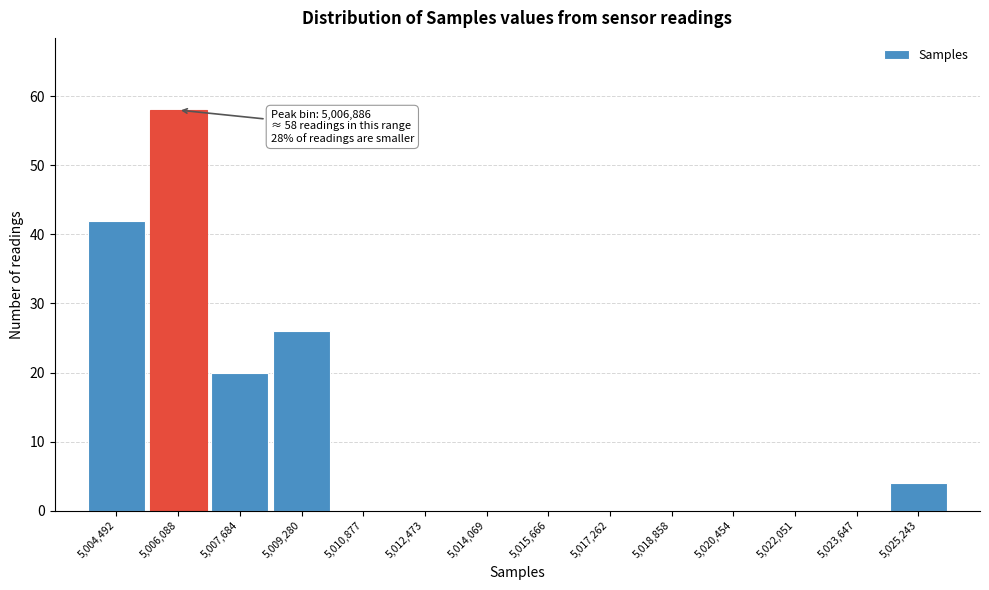

Reading left to right, transcribe all the data shown in this chart.

5,004,492=42	5,006,088=58	5,007,684=20	5,009,280=26	5,010,877=0	5,012,473=0	5,014,069=0	5,015,666=0	5,017,262=0	5,018,858=0	5,020,454=0	5,022,051=0	5,023,647=0	5,025,243=4